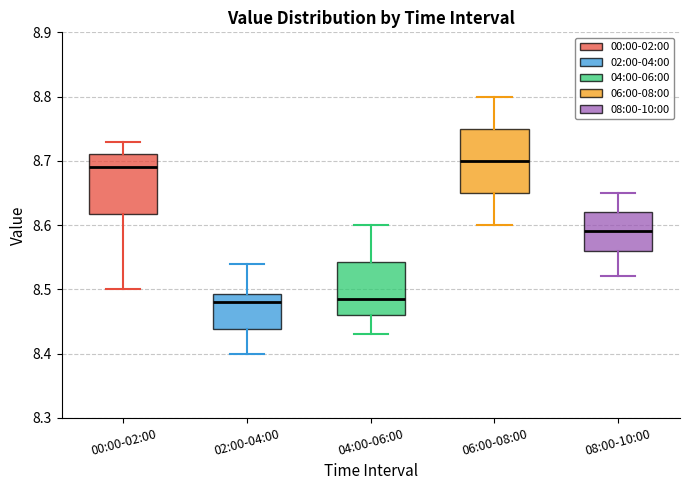

Reading left to right, transcribe this box plot: for each box, give where its median line is, the range the box spans, and where its two whiskers end, as read against the y-axis. The values are not printed on the chart, so give them approximately, as read against the axis.

00:00-02:00: median 8.69, box 8.62 to 8.71, whiskers 8.50 to 8.73
02:00-04:00: median 8.48, box 8.44 to 8.49, whiskers 8.40 to 8.54
04:00-06:00: median 8.49, box 8.46 to 8.54, whiskers 8.43 to 8.60
06:00-08:00: median 8.70, box 8.65 to 8.75, whiskers 8.60 to 8.80
08:00-10:00: median 8.59, box 8.56 to 8.62, whiskers 8.52 to 8.65